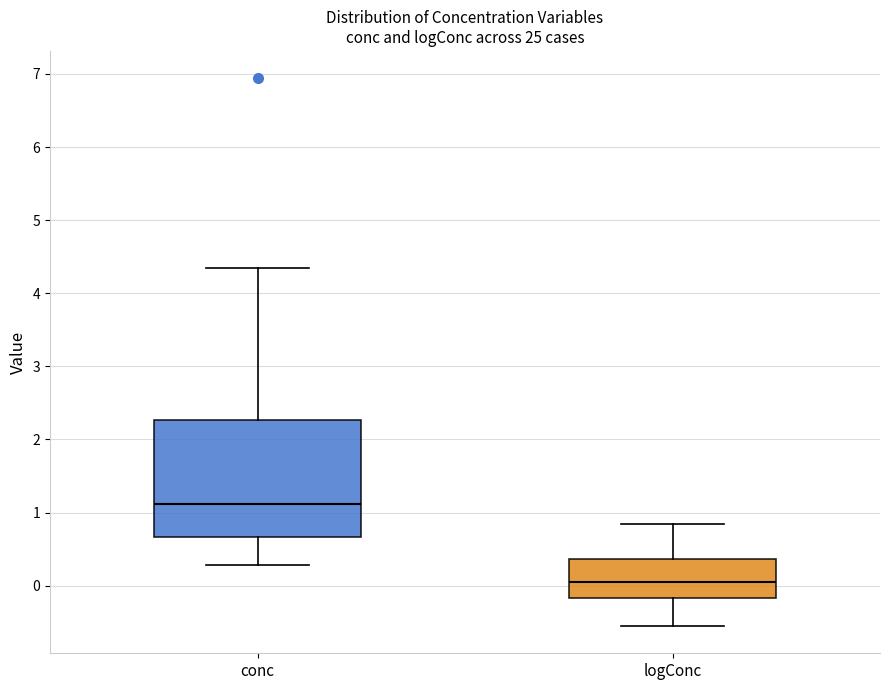

Which box has the highest median line?

conc